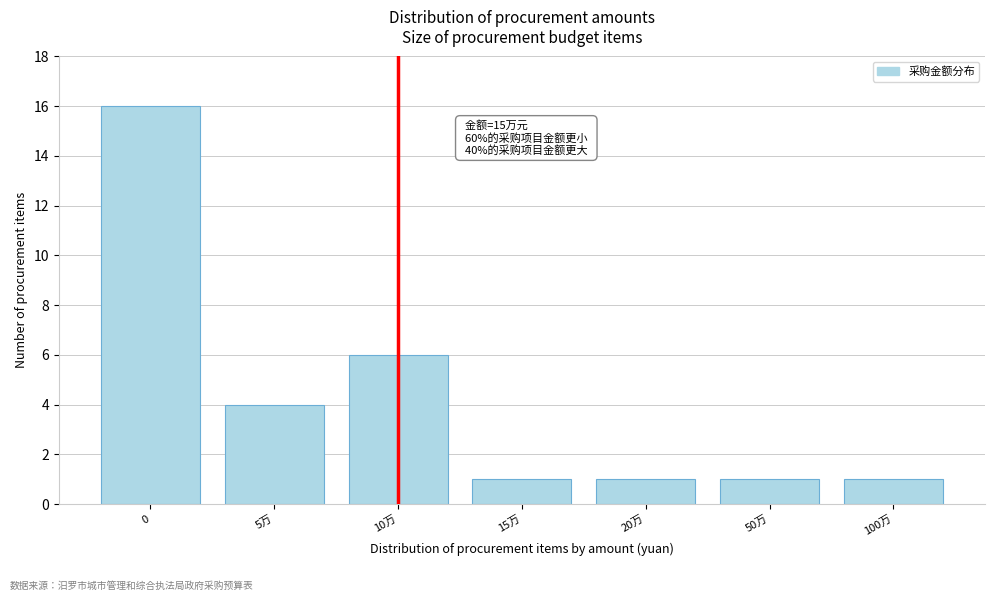

Reading right to left, transcribe all the data shown in this chart.

1	1	1	1	6	4	16